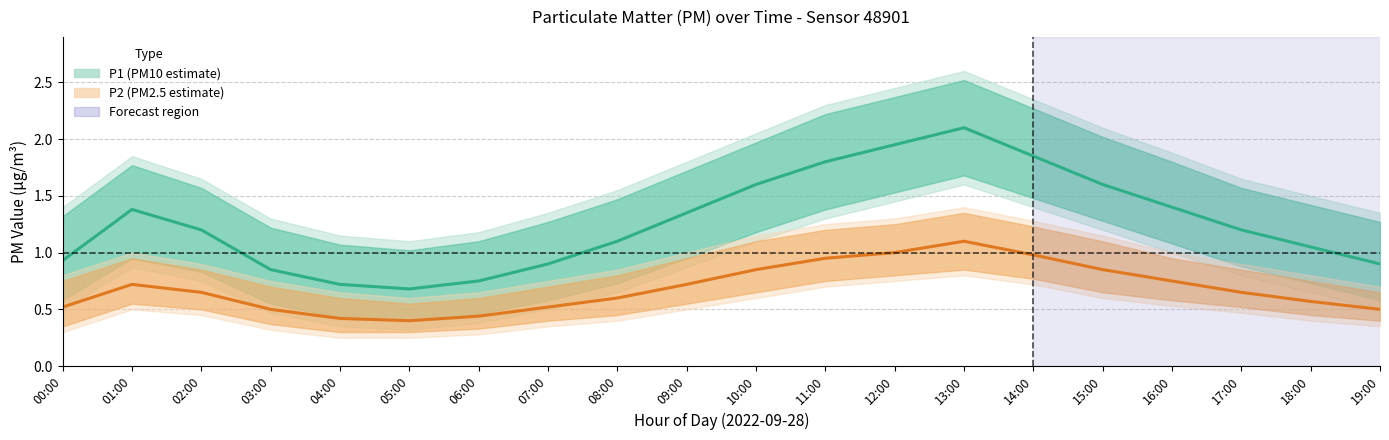

True or false: P2_upper has more than 2 points higher than both neighbors.

False